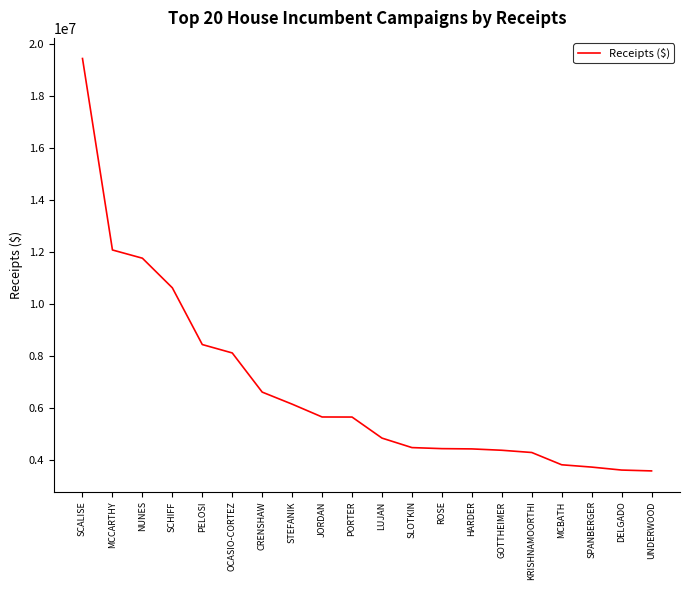

What is the ratio of the value at SPANBERGER to the value at CRENSHAW?

0.6